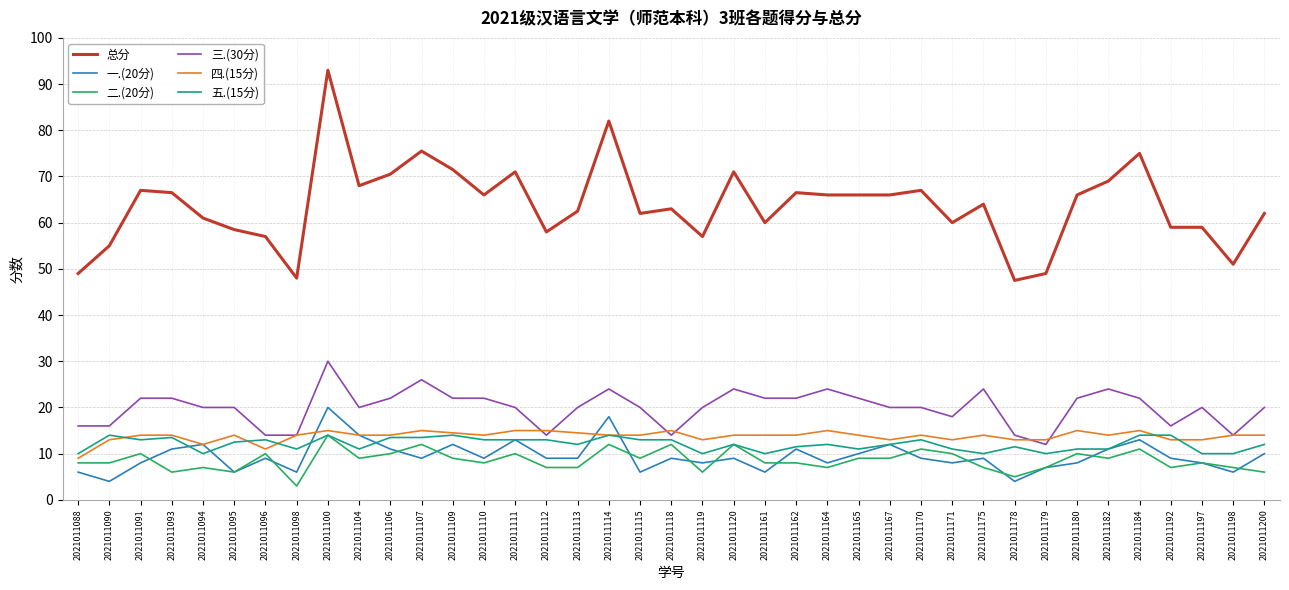

What is the approximate value of 总分 at 2021011107?

75.5